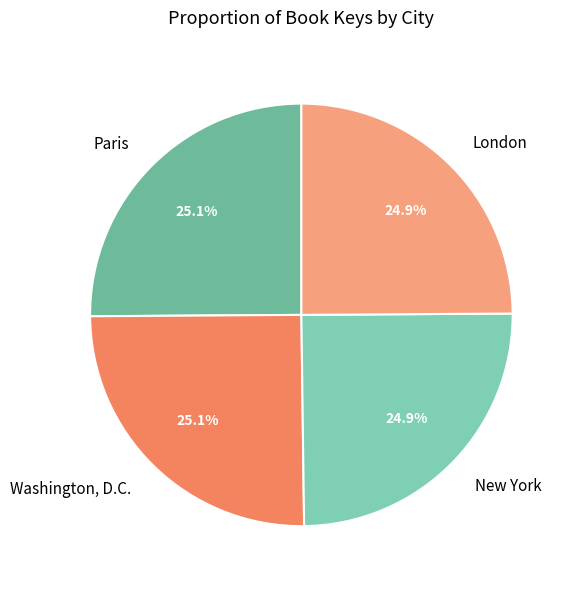

What is the total percentage of London and Paris?

50.0%